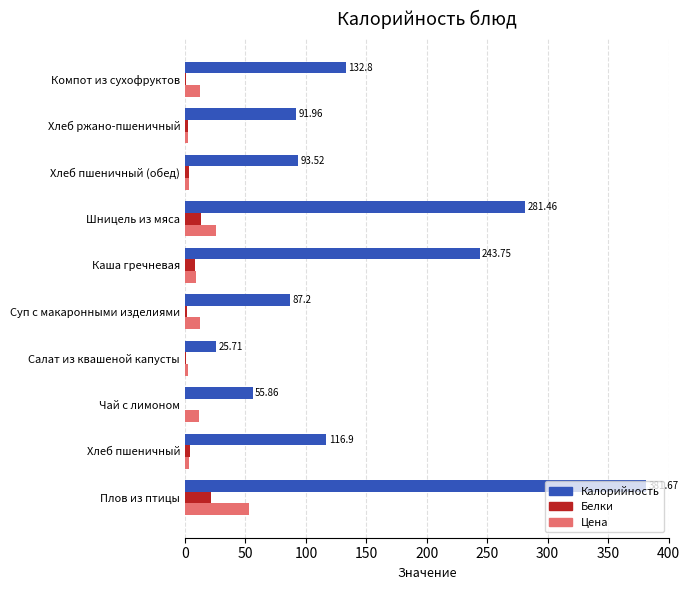

Which series changed the most between Хлеб ржано-пшеничный and Компот из сухофруктов?

Калорийность